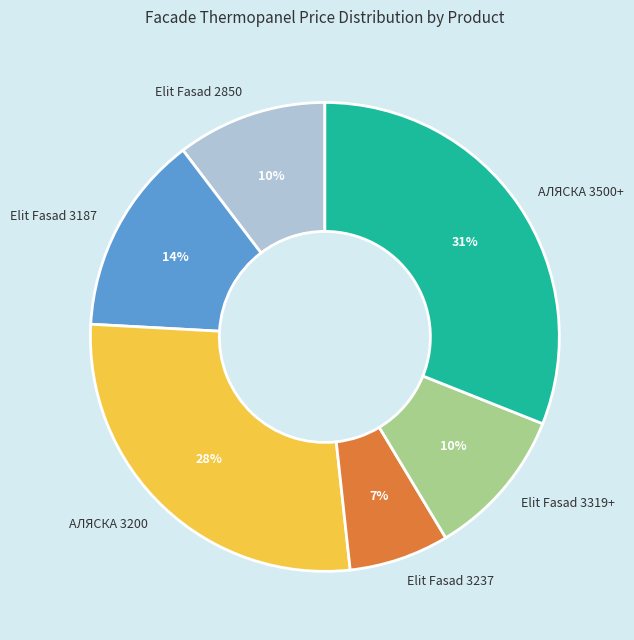

What percentage is the АЛЯСКА 3500+ slice, to the nearest percent?

31%